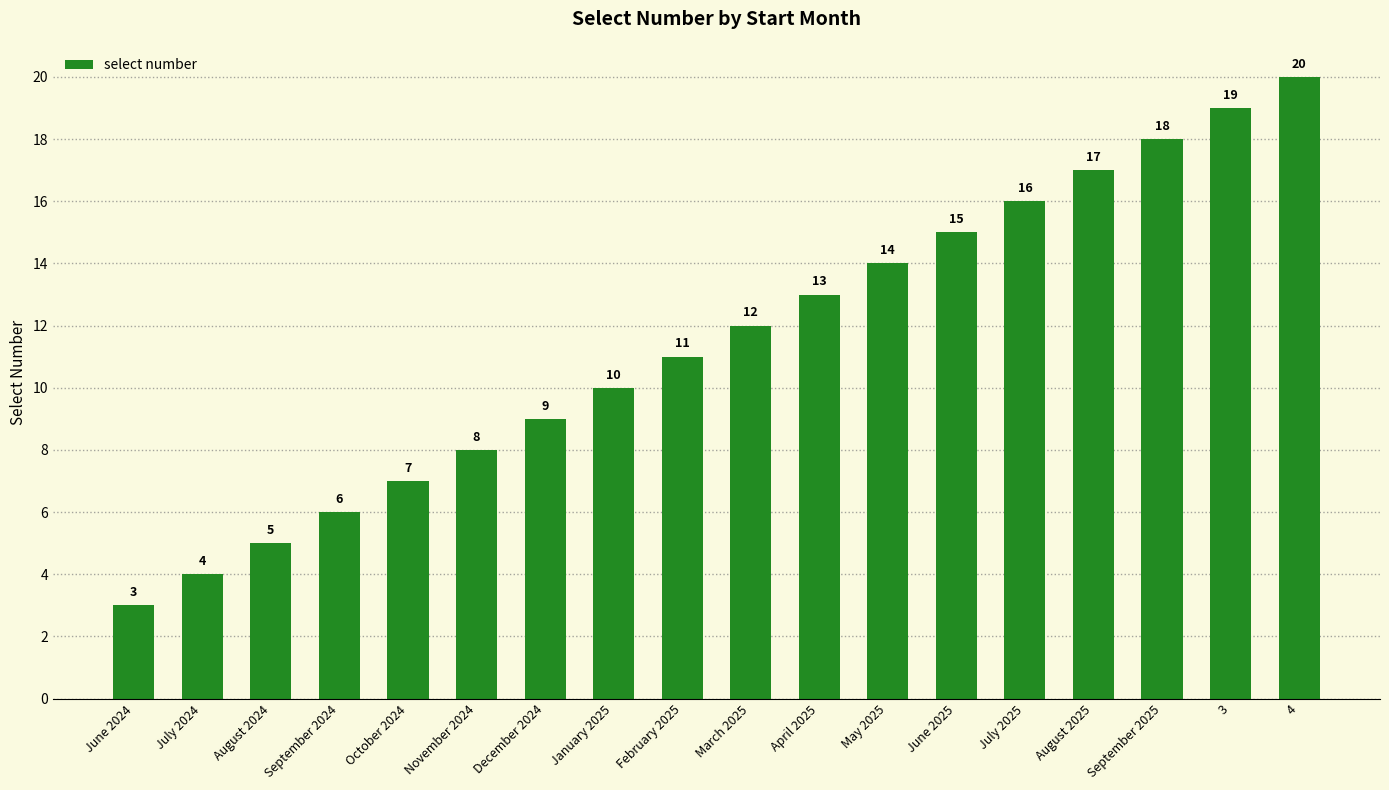

What is the smallest value displayed?

3